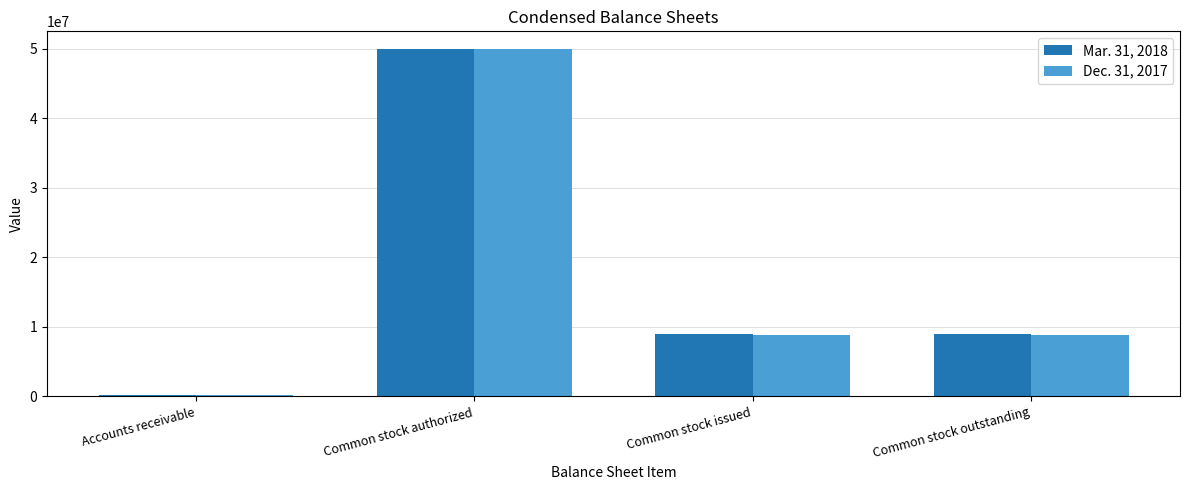

Is the value of Dec. 31, 2017 at Common stock issued greater than the value of Mar. 31, 2018 at Common stock authorized?

No